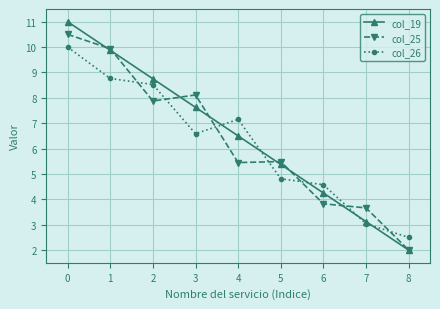

What is the difference between the highest and lowest values at 8?

0.5